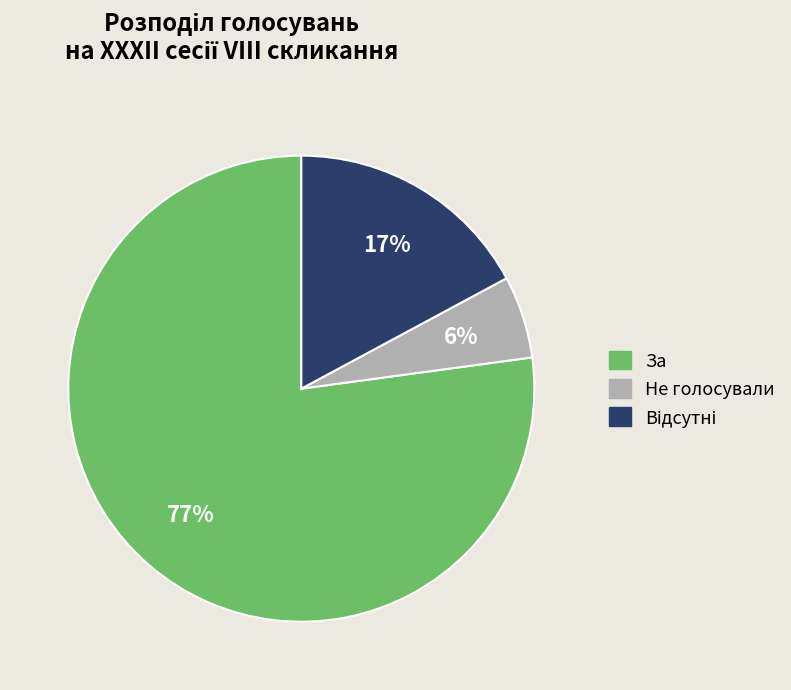

Is there a majority slice in this chart?

Yes